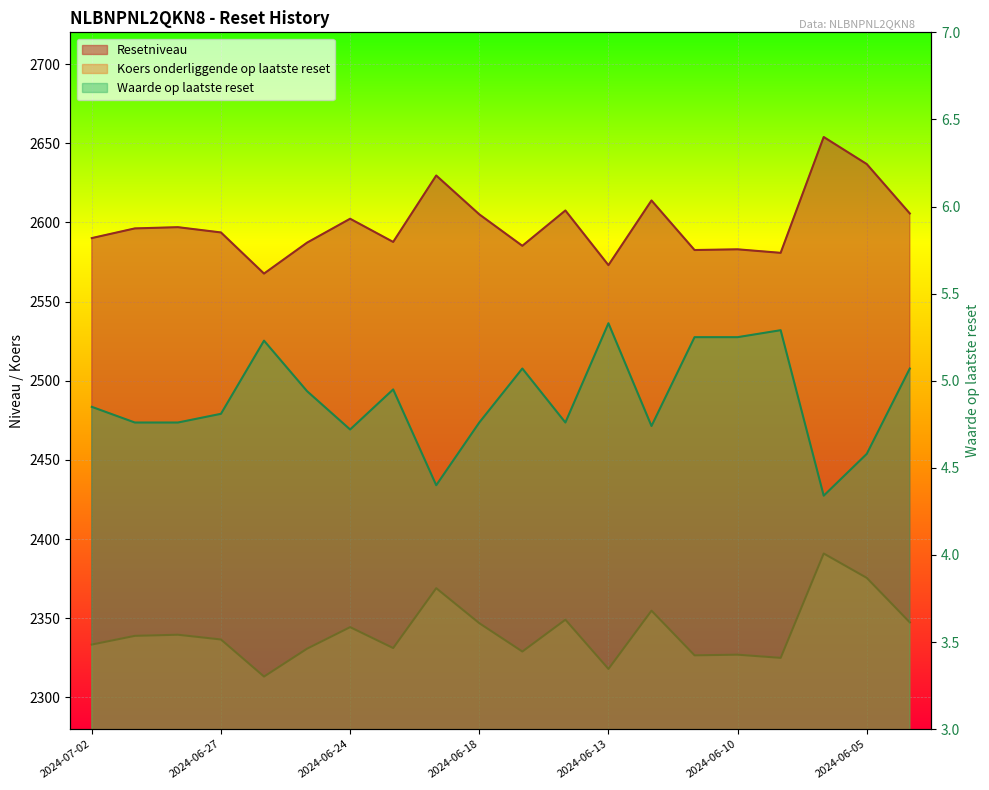

Which series has the largest total across all categories?

Resetniveau